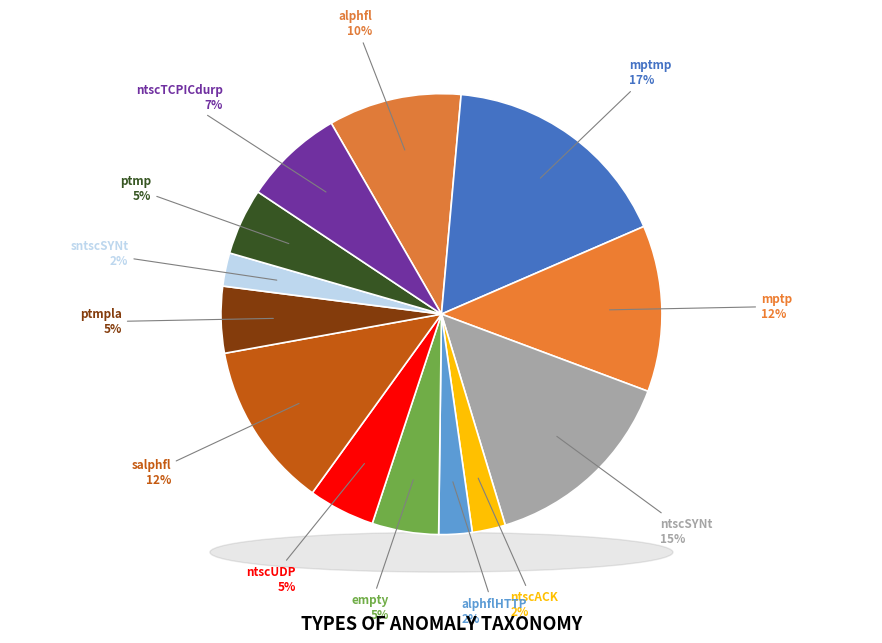

To the nearest percent, what portion does ptmp represent?

5%